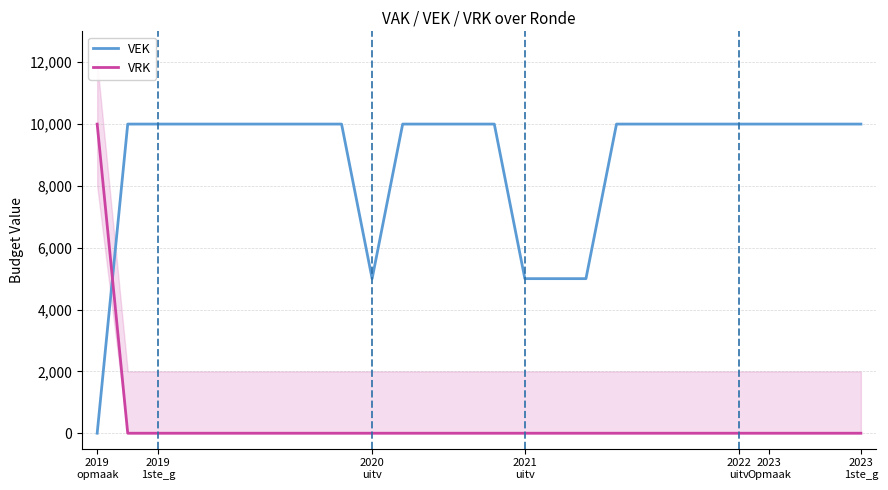

How many intersections are there between VRK and VEK?

1